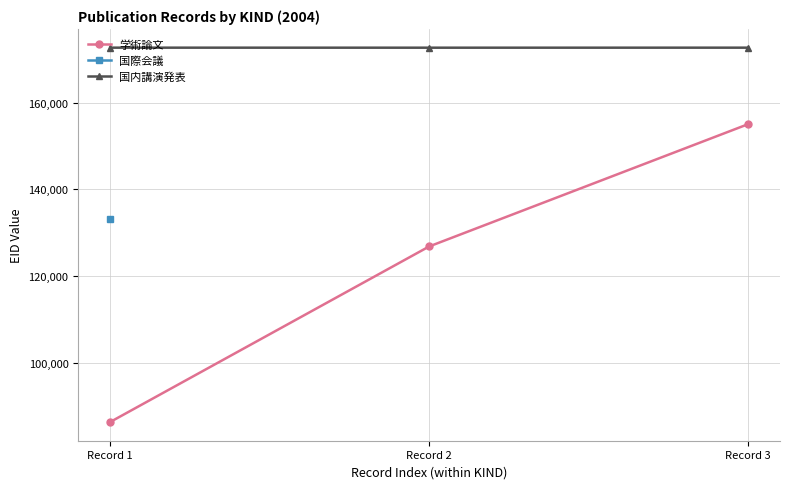

The 国内講演発表 series shows 172682 at Record 3. True or false?

True